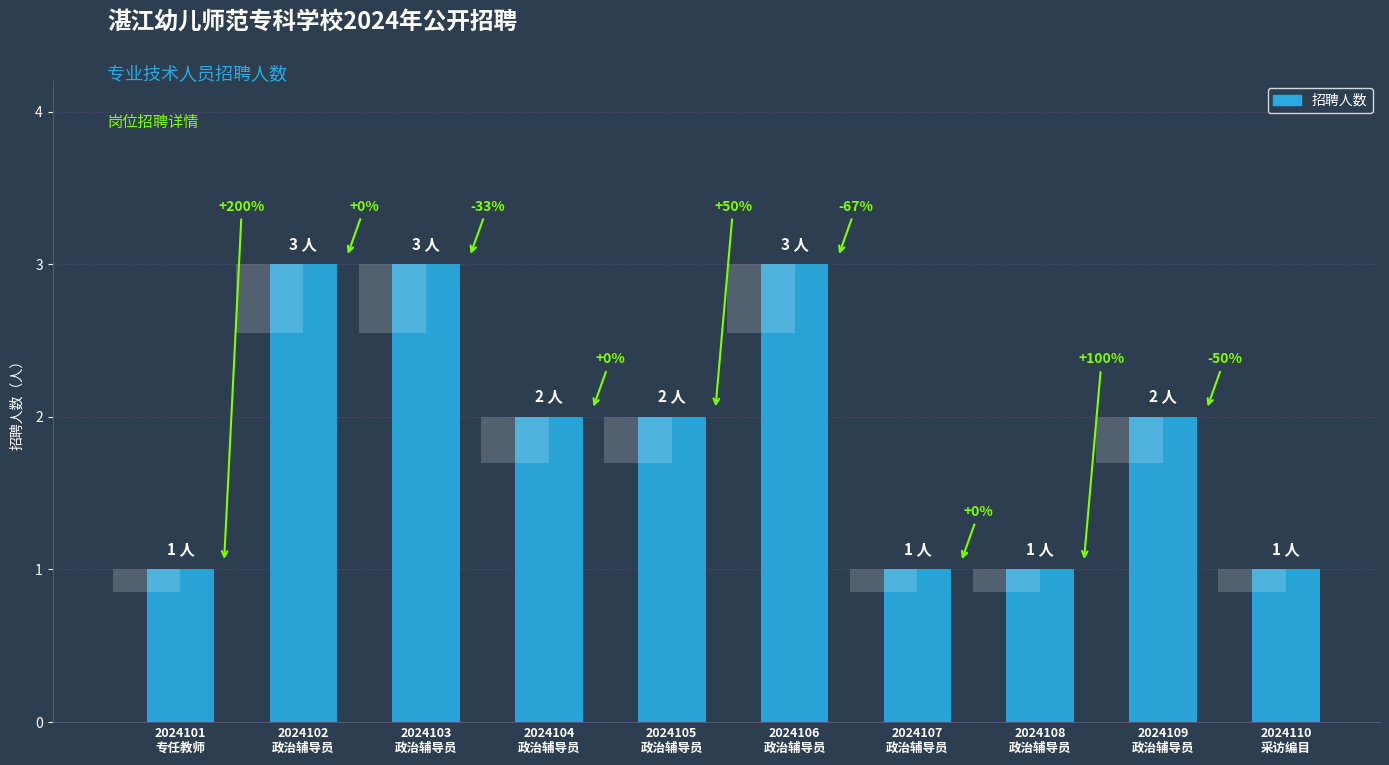

Between 2024108
政治辅导员 and 2024106
政治辅导员, which is larger?

2024106
政治辅导员